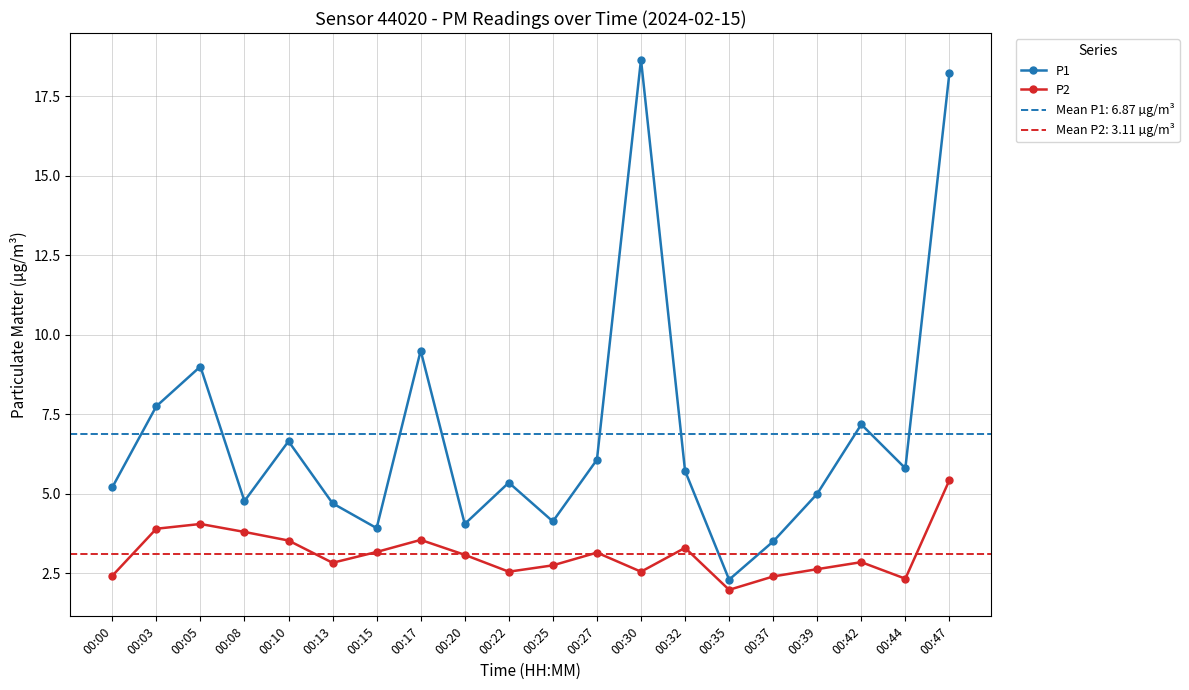

How many series are shown in this chart?

2